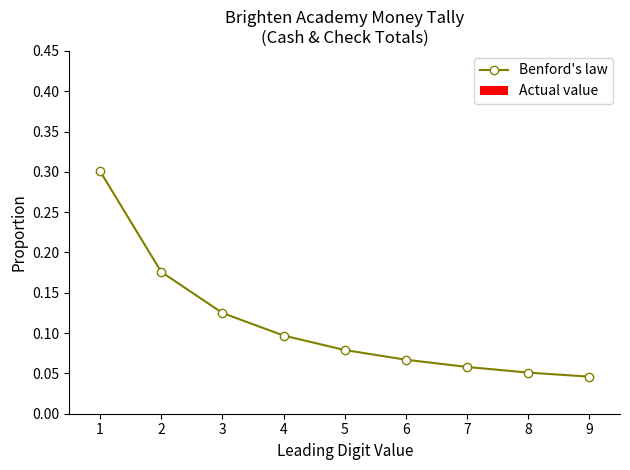

Count the values in the range 0 to 1.

9